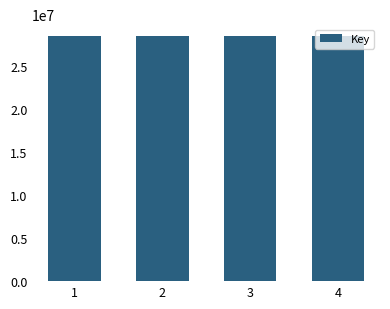

What is the value of the 4th bar from the left?

28436633